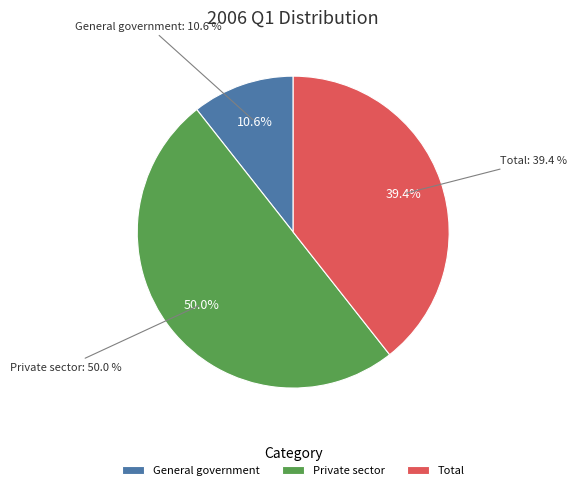

Count the number of slices in the pie.

3